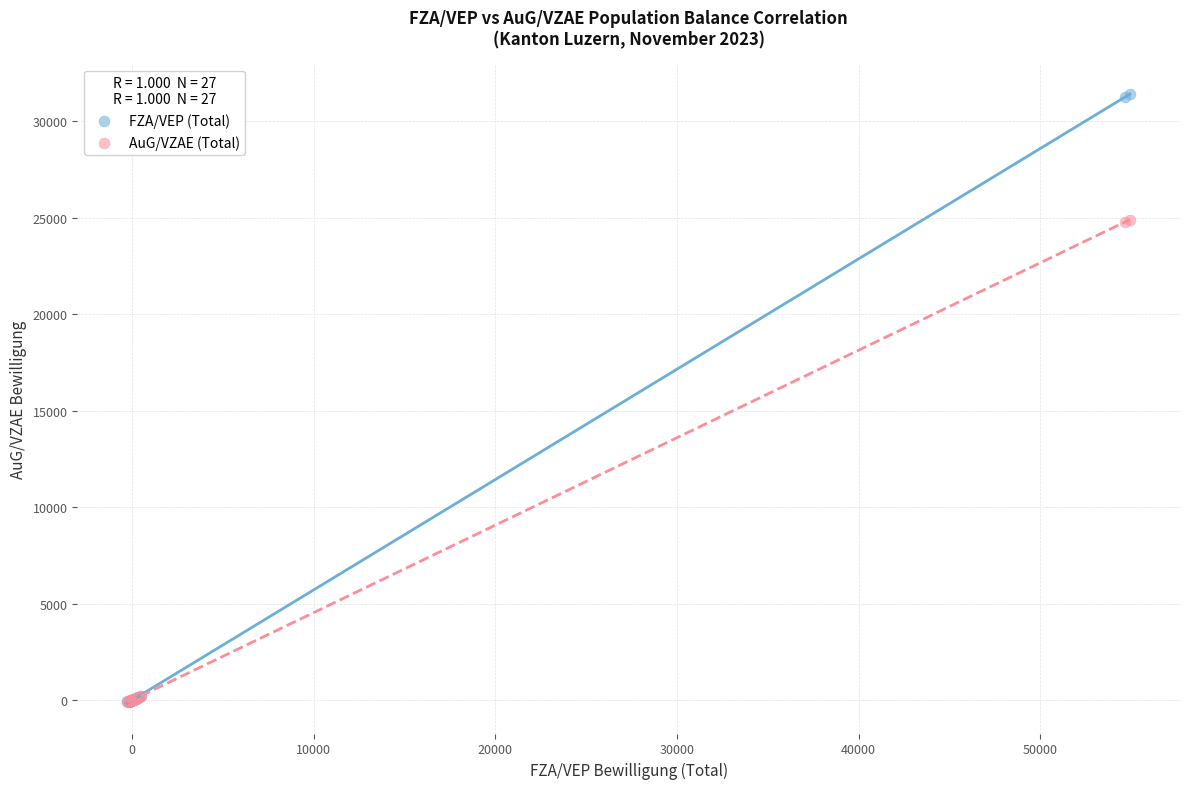

Which series reaches the maximum Y coordinate?

FZA/VEP (Total)